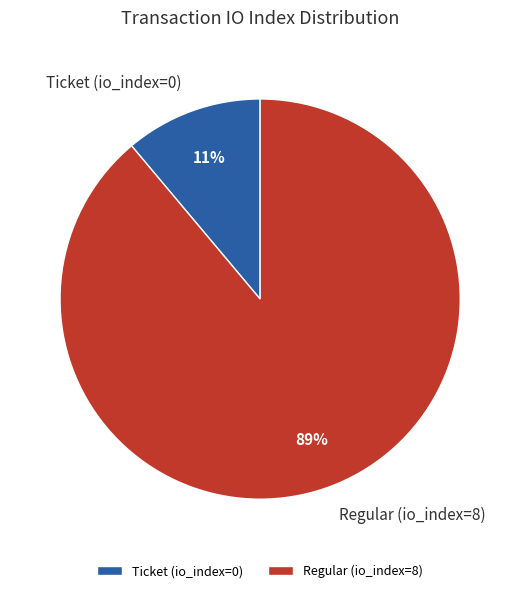

Is it true that Ticket (io_index=0) is 21% of the pie?

False